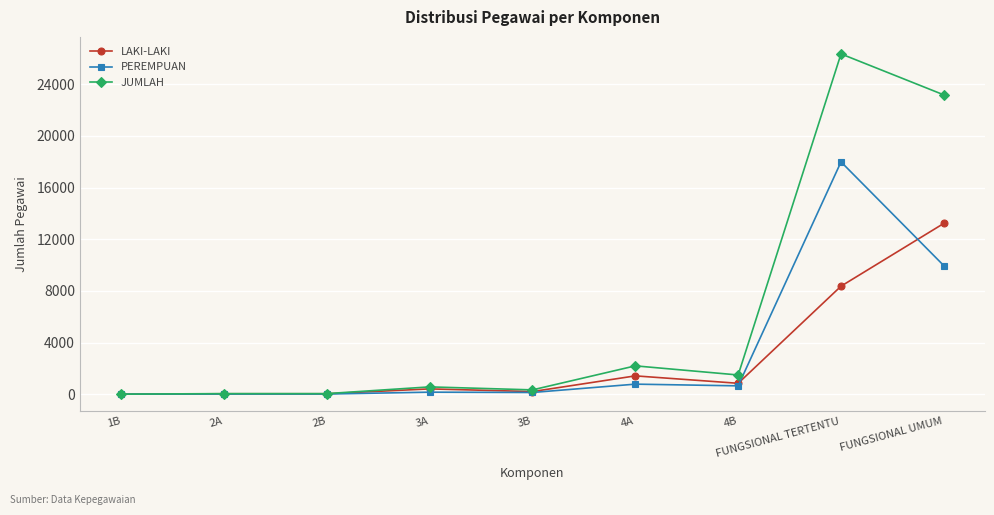

True or false: JUMLAH has more than 1 points higher than both neighbors.

True